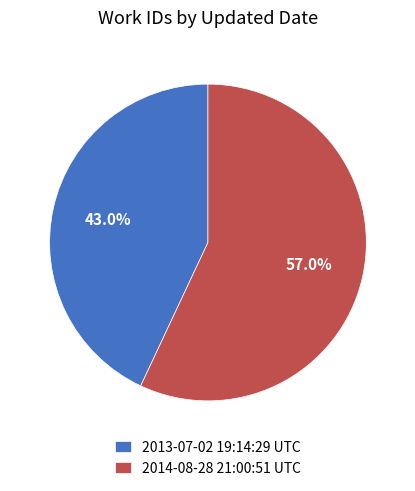

Which category has the biggest portion of the pie?

2014-08-28 21:00:51 UTC